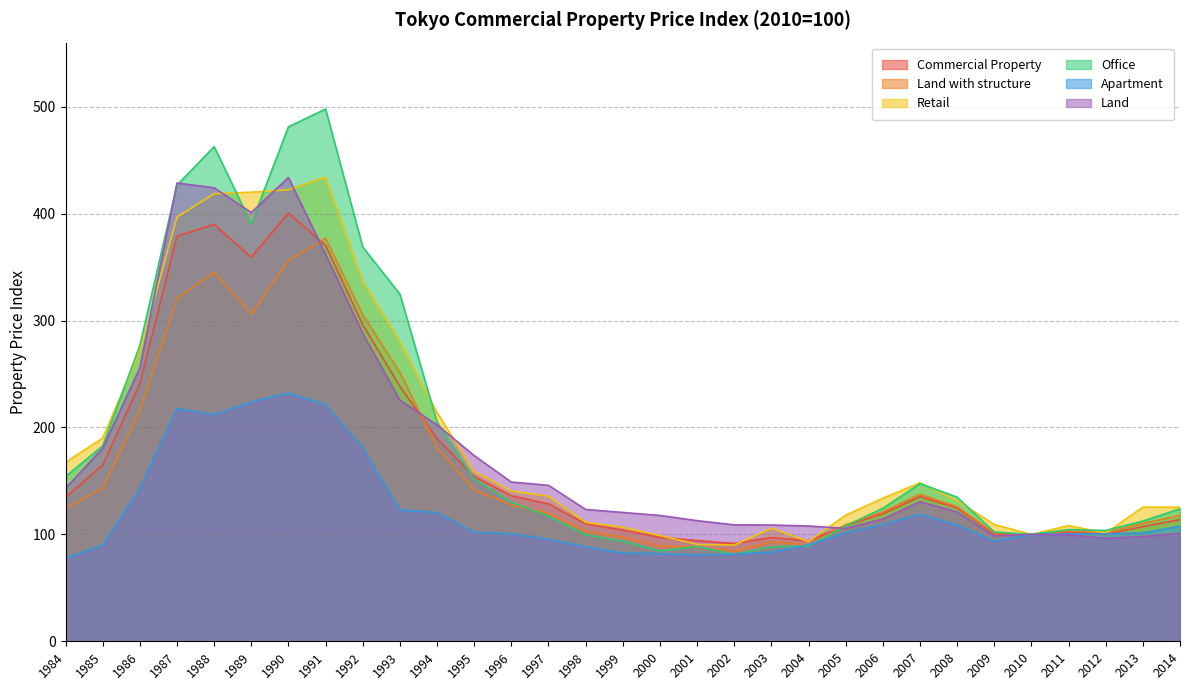

At which label does Land with structure reach its minimum?

2002